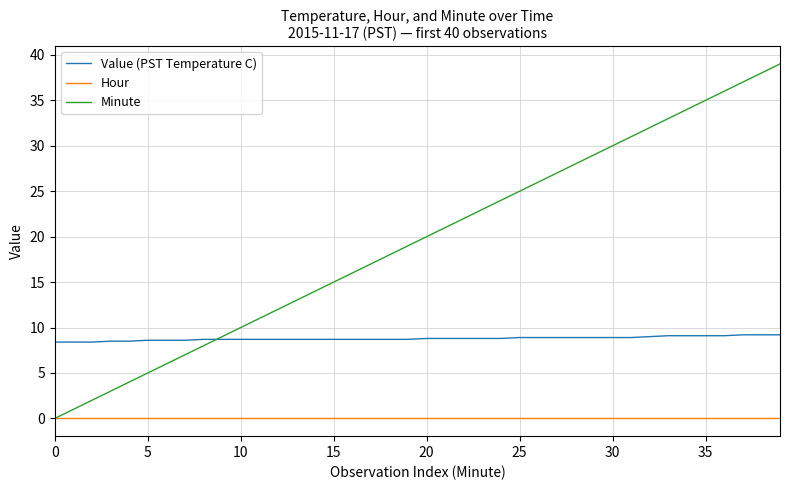

Which series has the widest spread of values?

Minute